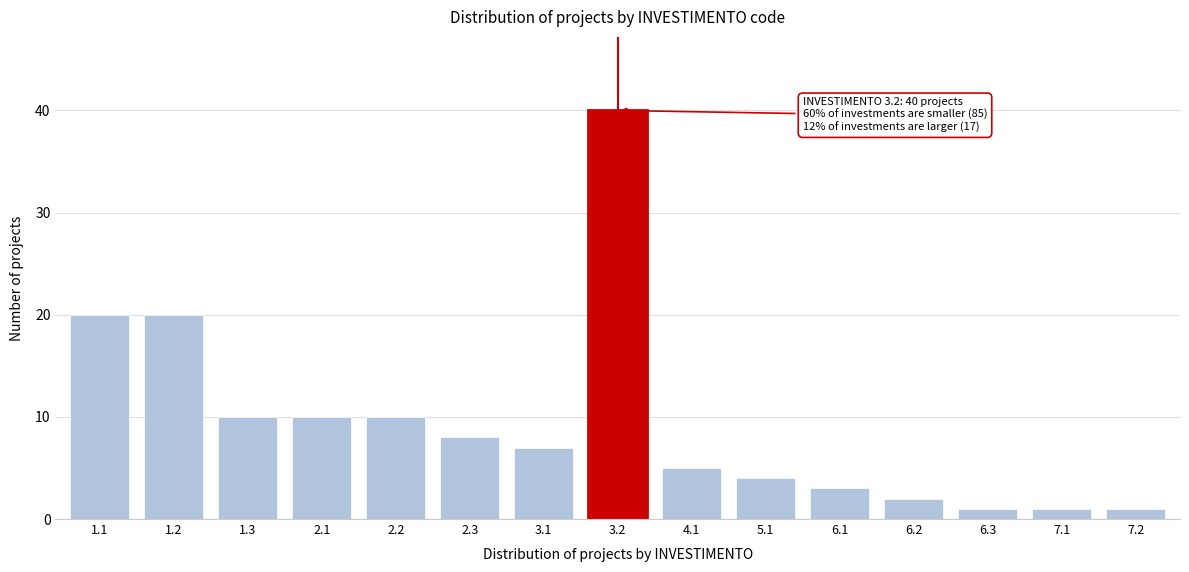

Reading right to left, transcribe all the data shown in this chart.

7.2=1	7.1=1	6.3=1	6.2=2	6.1=3	5.1=4	4.1=5	3.2=40	3.1=7	2.3=8	2.2=10	2.1=10	1.3=10	1.2=20	1.1=20